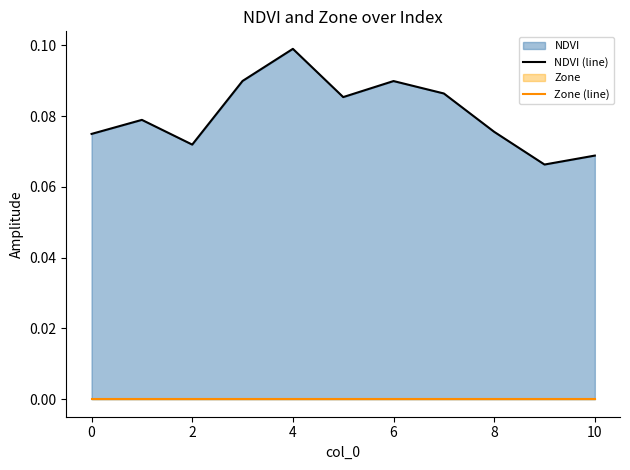

True or false: NDVI (line) and Zone (line) cross at least once.

False